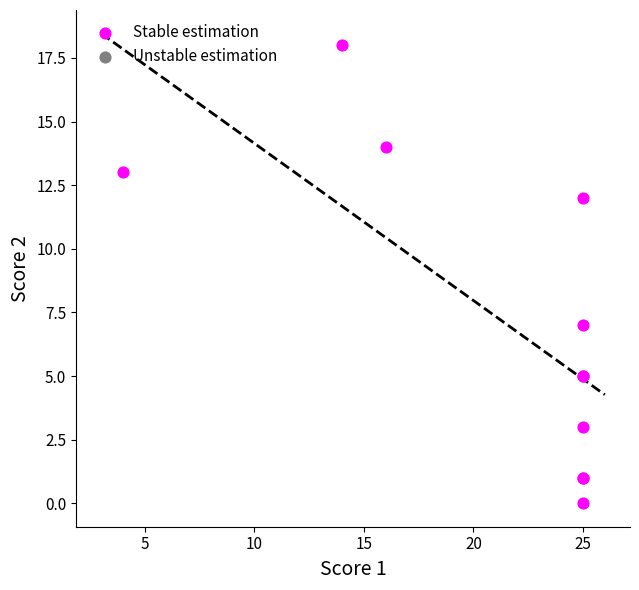

What Y value in the scatter plot is closest to 9?

7